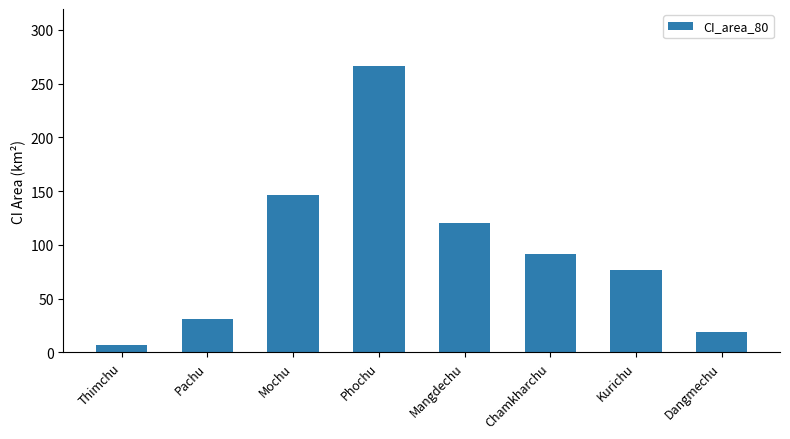

Rank the categories by value from lowest to highest.

Thimchu, Dangmechu, Pachu, Kurichu, Chamkharchu, Mangdechu, Mochu, Phochu